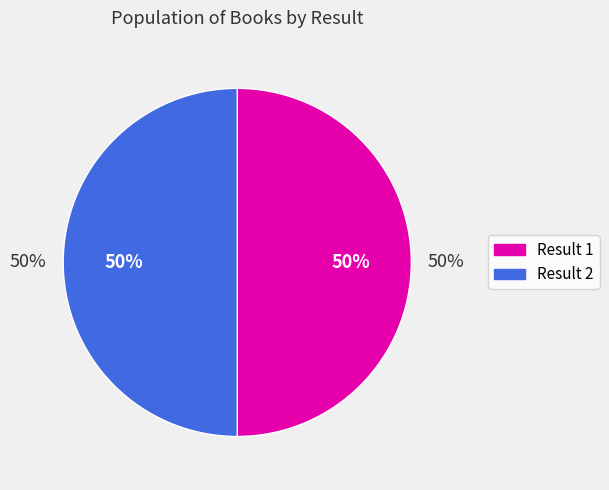

The 2 slice represents 50% of the pie. True or false?

True